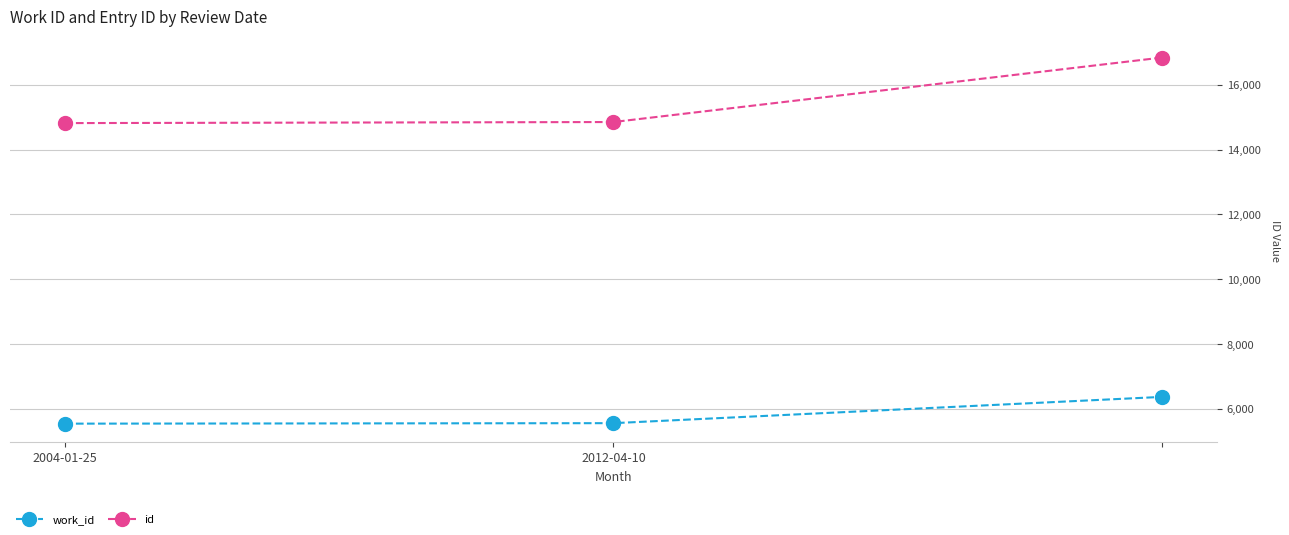

What are all the series names shown in the legend?

work_id, id